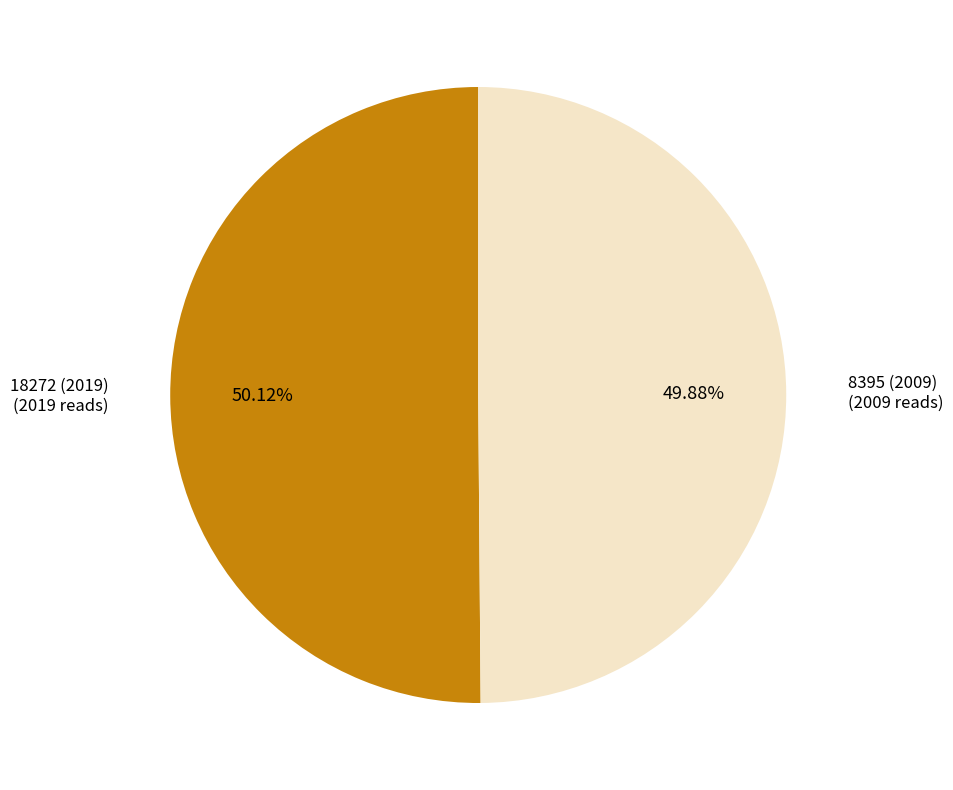

Is there any slice that represents more than half of the pie?

Yes